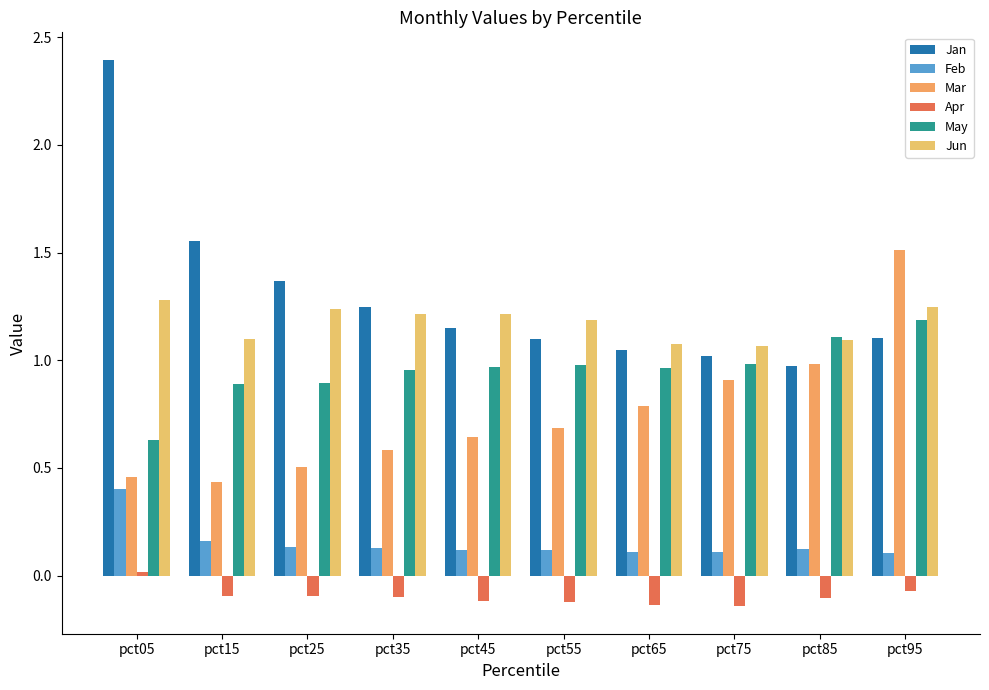

What are all the series names shown in the legend?

Jan, Feb, Mar, Apr, May, Jun